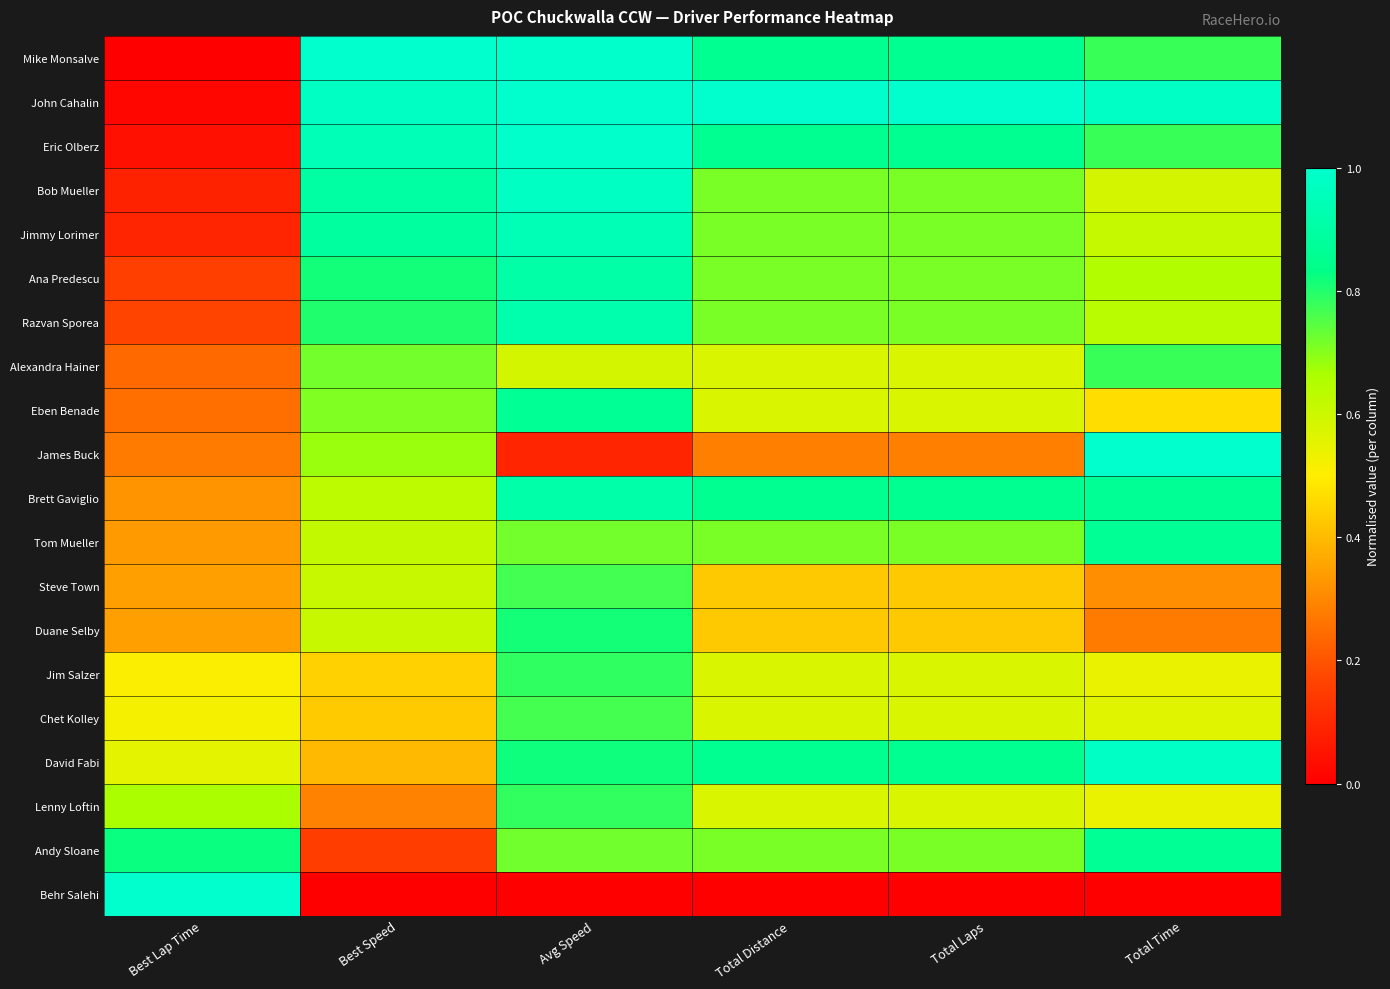

Which category has the highest value across all series?

Total Time